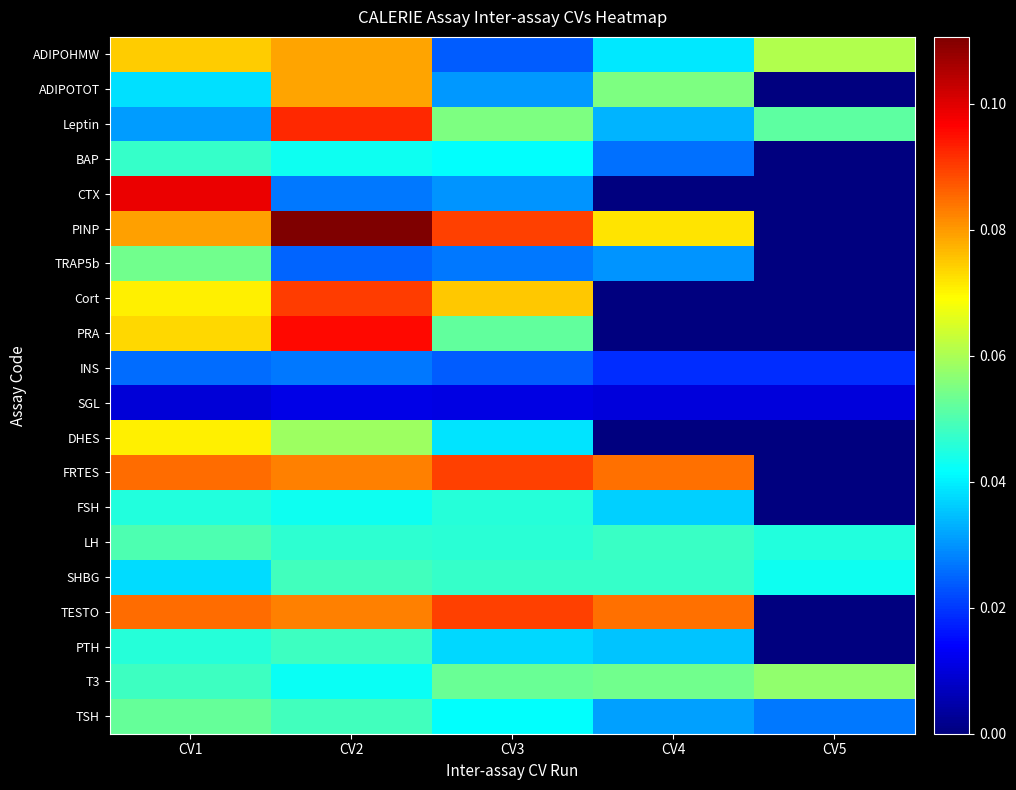

List the series in order of their peak value, lowest first.

SGL, INS, FSH, BAP, PTH, SHBG, LH, TSH, TRAP5b, T3, DHES, ADIPOTOT, ADIPOHMW, FRTES, TESTO, Cort, Leptin, PRA, CTX, PINP